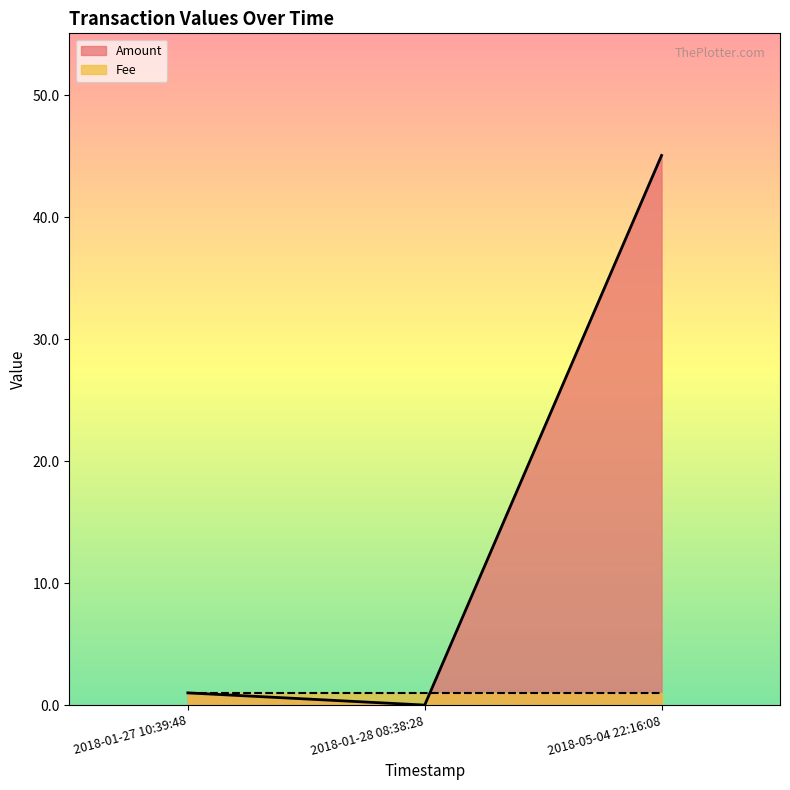

Is the value of Fee at 2018-01-28 08:38:28 greater than the value of Amount at 2018-05-04 22:16:08?

No